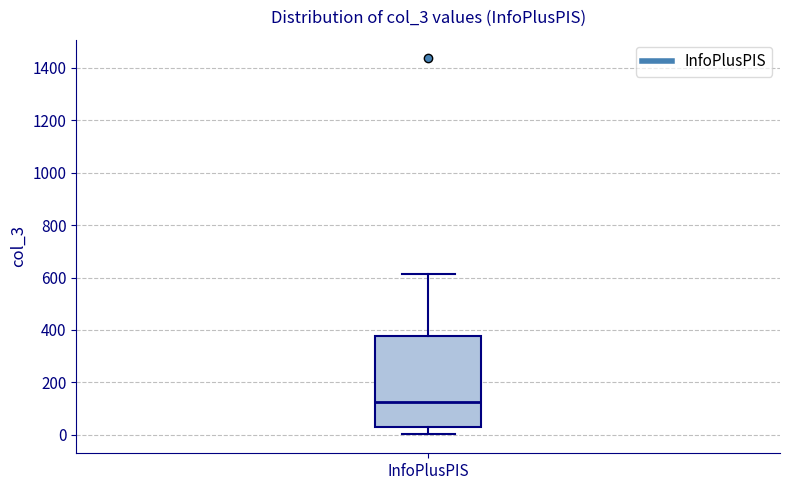

Transcribe this box plot: give where the median line is, the range the box spans, and where the two whiskers end, as read against the y-axis. The values are not printed on the chart, so give them approximately, as read against the axis.

median 120, box 40 to 380, whiskers 0 to 620